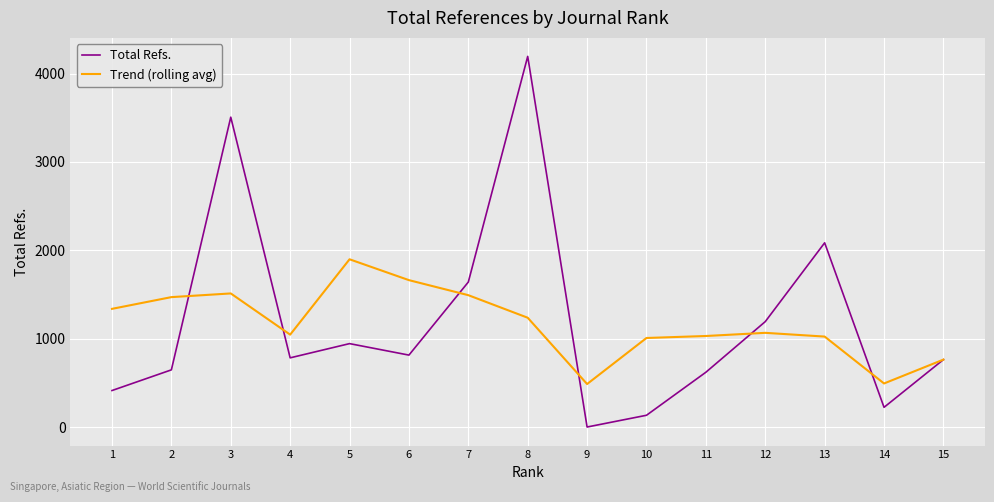

Which series changed the most between 14 and 8?

Total Refs.